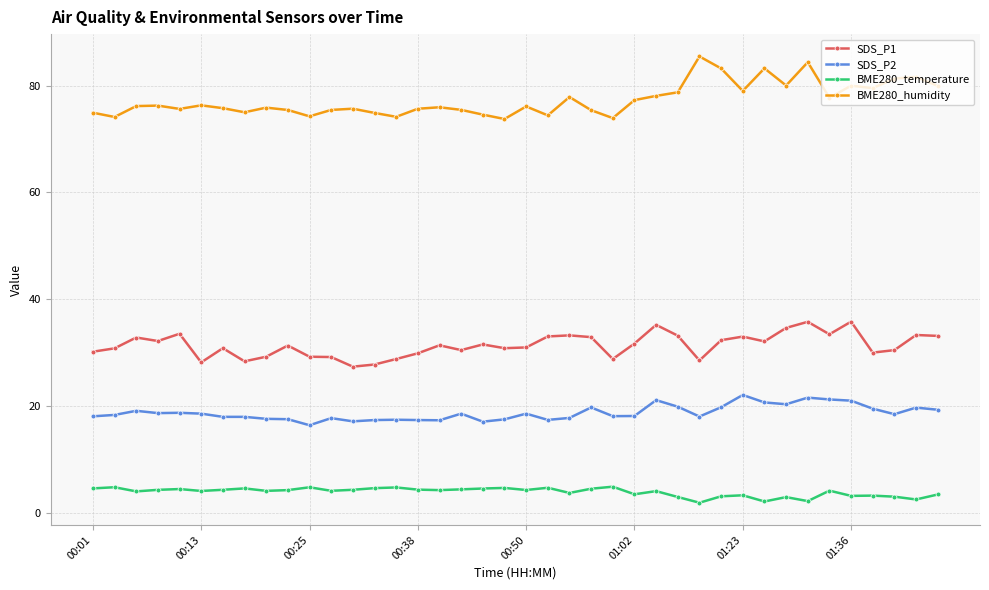

True or false: SDS_P1 and BME280_temperature intersect in this chart.

False